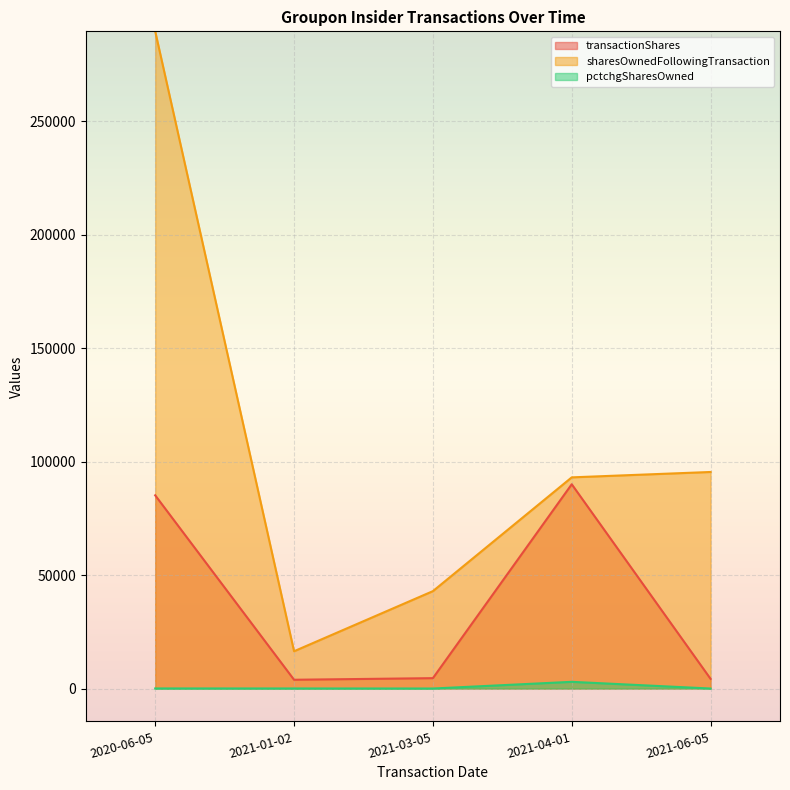

In sharesOwnedFollowingTransaction, how many points are lower than both neighbors (excluding endpoints)?

1